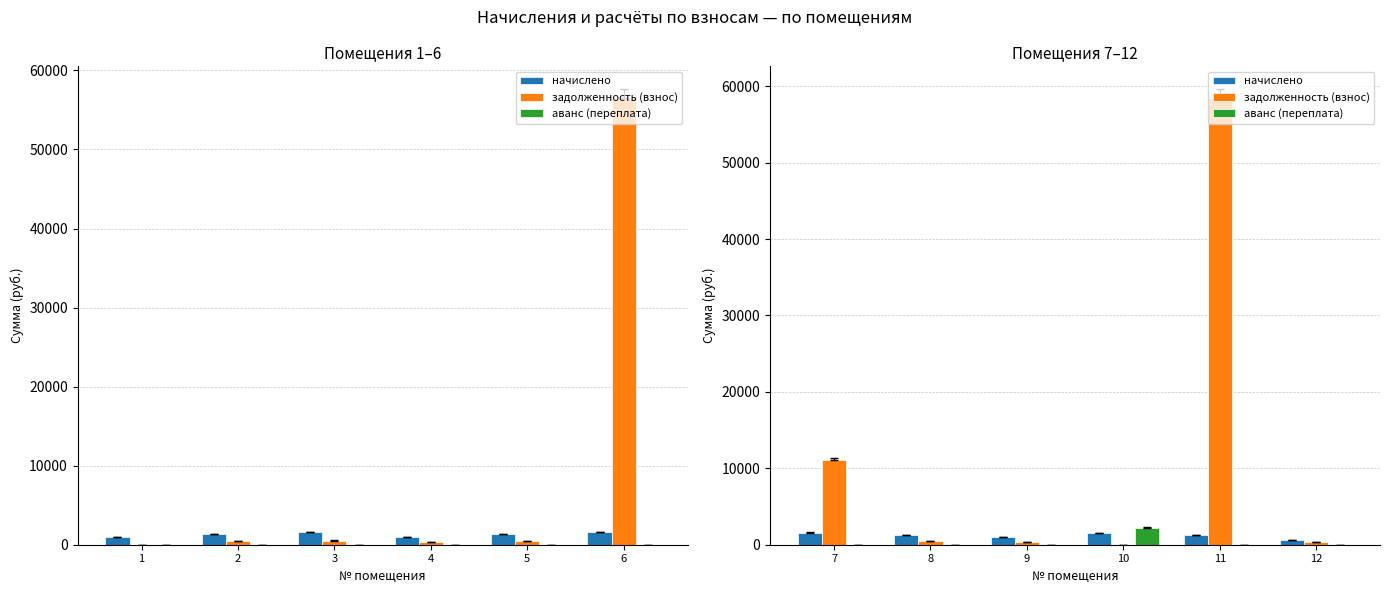

What is the difference between the second highest and minimum values in the начислено series?

893.6